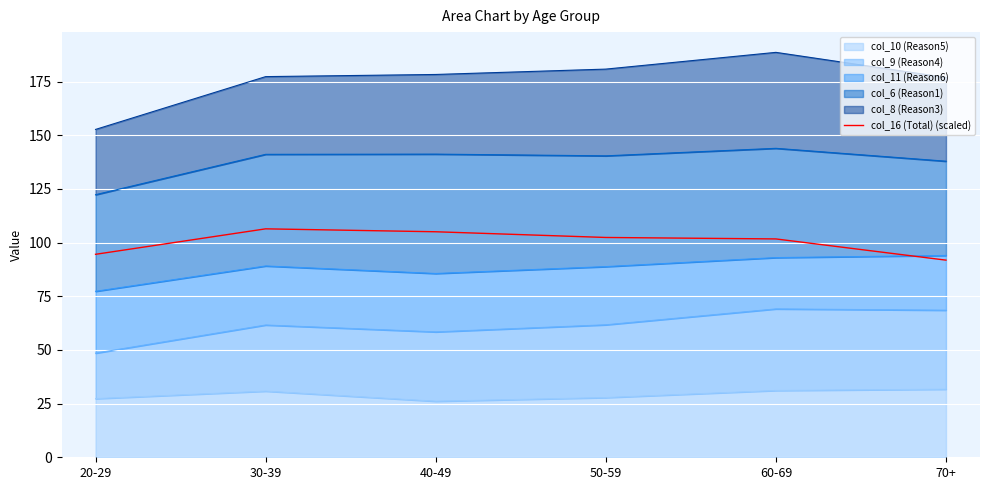

Where is the data nearest to the value 99?

60-69